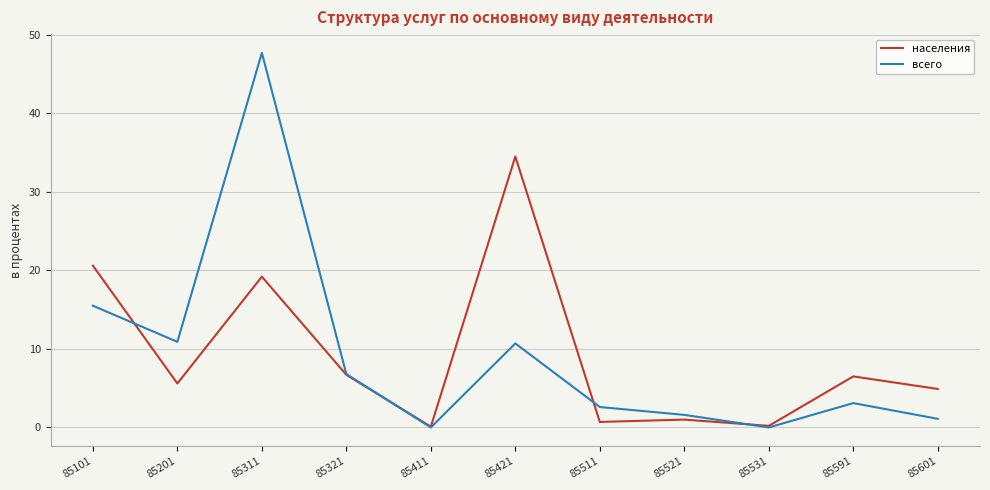

At how many categories does at least one series exceed 14?

3